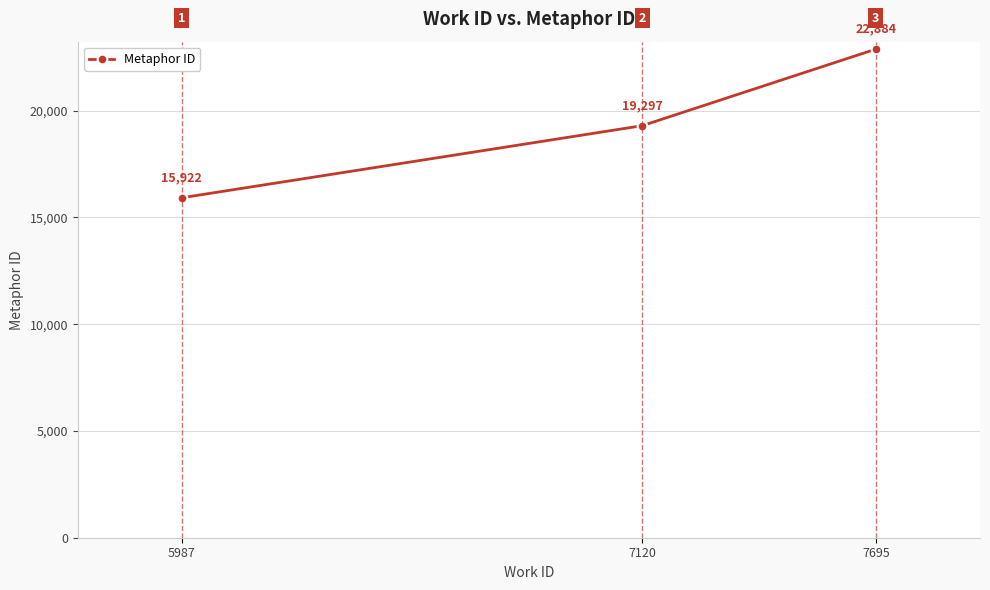

Is it true that the value at 7695 is 22884?

True